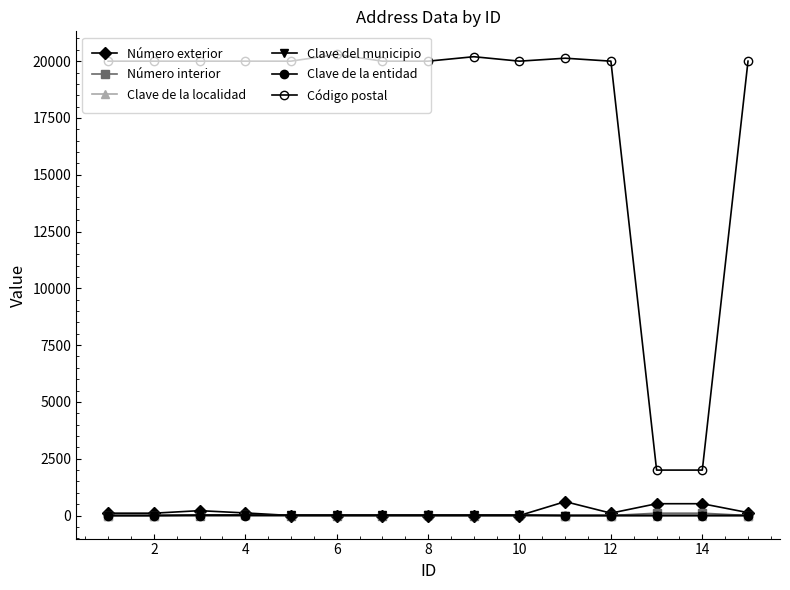

Reading right to left, extract all data points from this chart.

Número exterior: 128	520	520	105	612	0	0	0	0	0	0	114	214	103	103
Número interior: 0	103	103	0	0	2	0	2	0	0	0	2	0	0	0
Clave de la localidad: 1	1	1	1	1	7	7	7	7	7	7	7	7	0	0
Clave del municipio: 1	1	1	1	1	23	23	23	23	23	23	23	23	0	0
Clave de la entidad: 1	1	1	1	1	1	1	1	1	1	1	1	1	0	0
Código postal: 20000	2000	2000	20000	20130	20000	20196	20000	20000	20298	20000	20000	20000	20000	20000